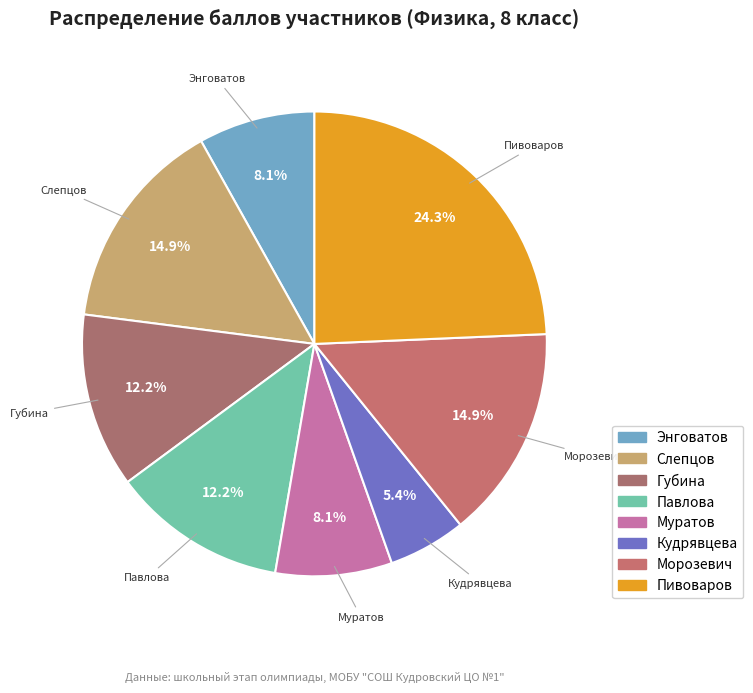

How many slices are in this pie chart?

8